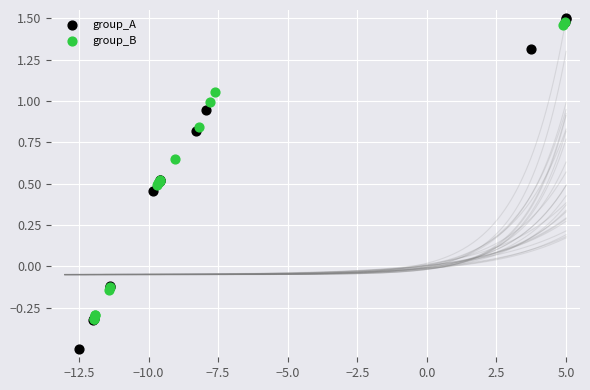

What are all the series names shown in the legend?

group_A, group_B